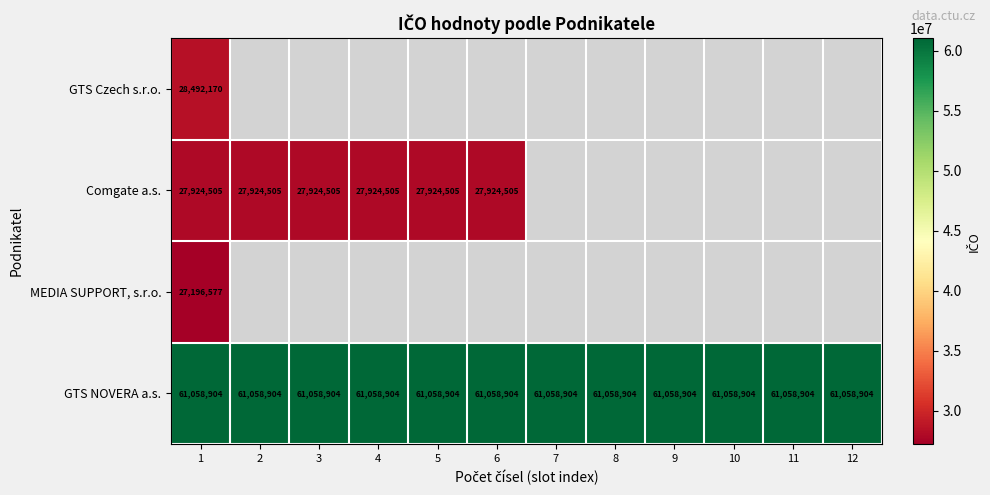

The value of Comgate a.s. at 5 is 38771276. True or false?

False